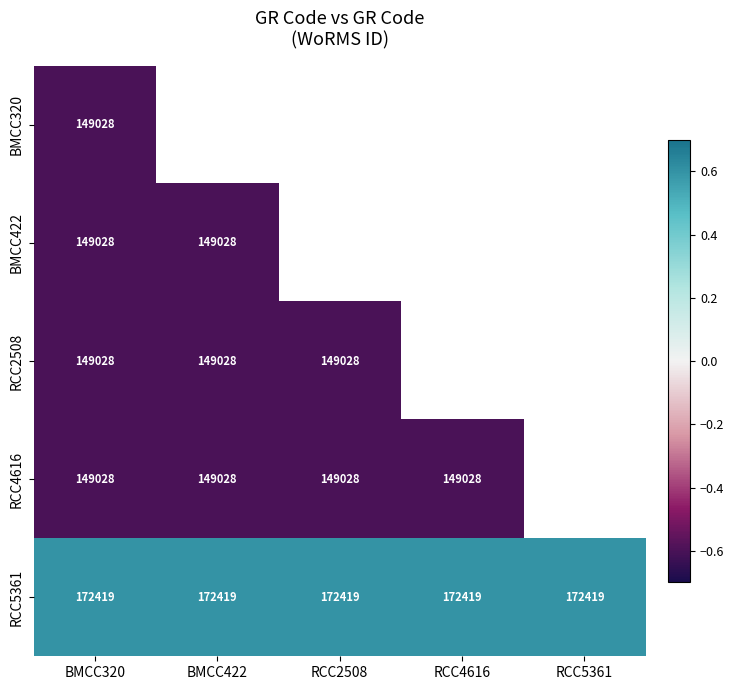

The value of RCC5361 at RCC4616 is 172419.0. True or false?

True